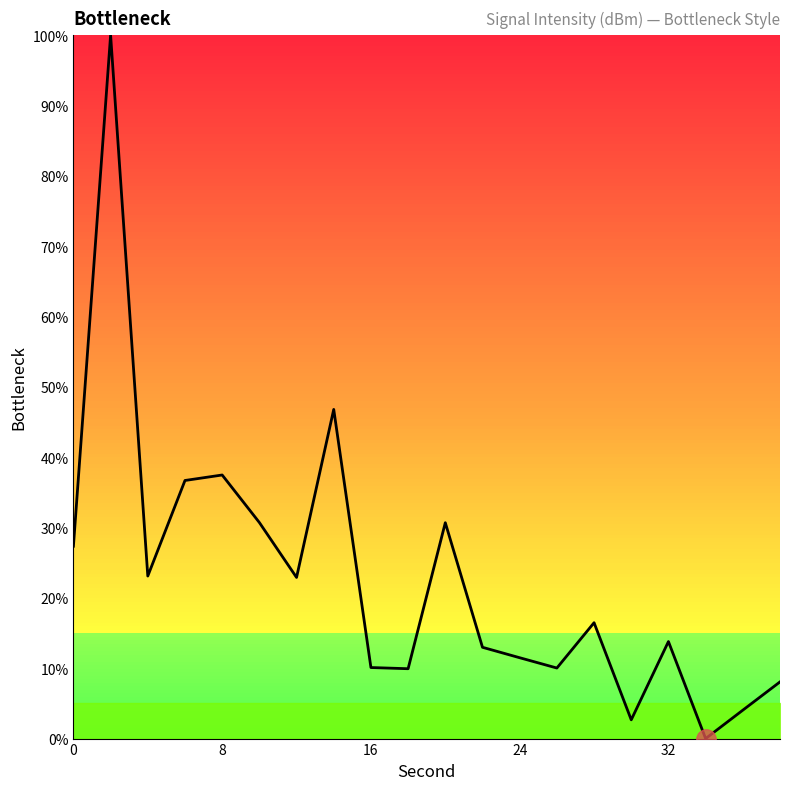

What is the maximum value shown in the chart?

100.0